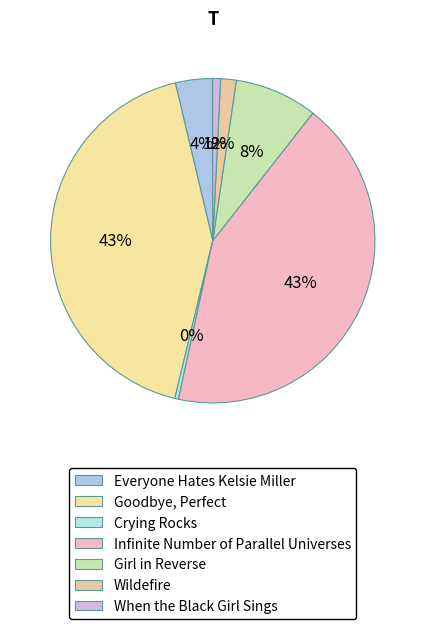

Which slice is the largest?

Infinite Number of Parallel Universes